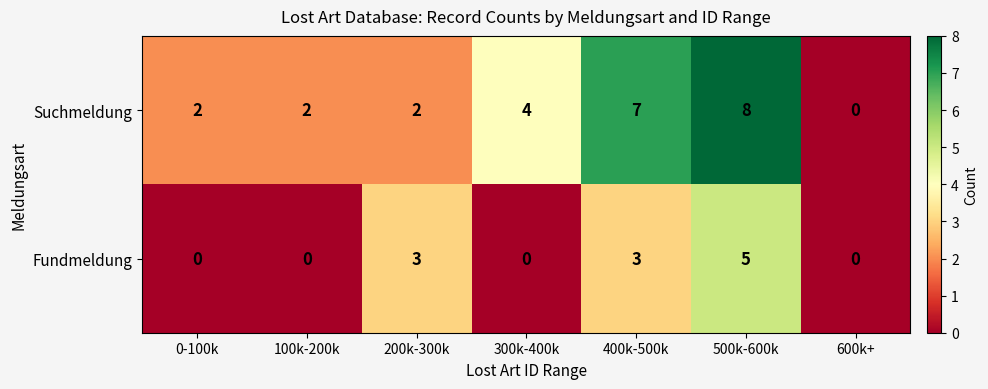

Rank the series by their average value, from lowest to highest.

Fundmeldung, Suchmeldung